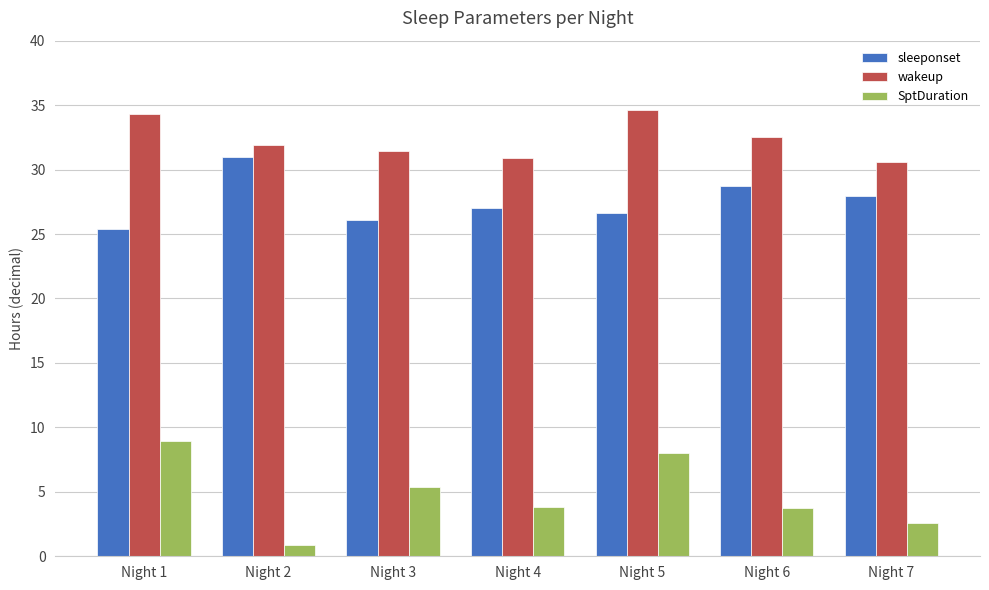

Which series changed the most between Night 1 and Night 3?

SptDuration